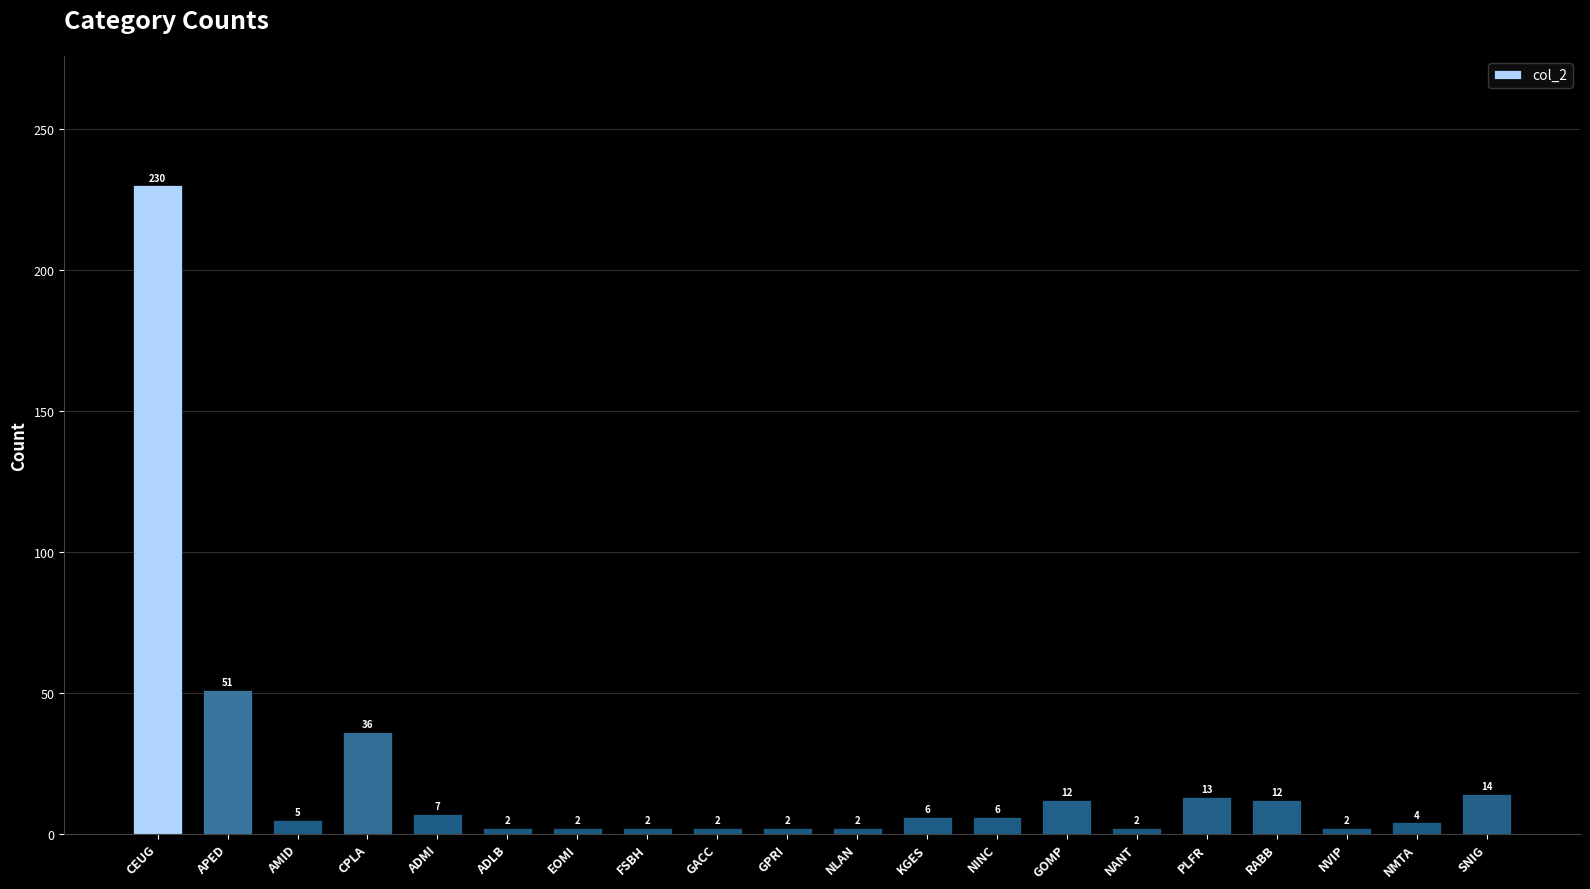

What is the value of the 11th bar from the left?

2